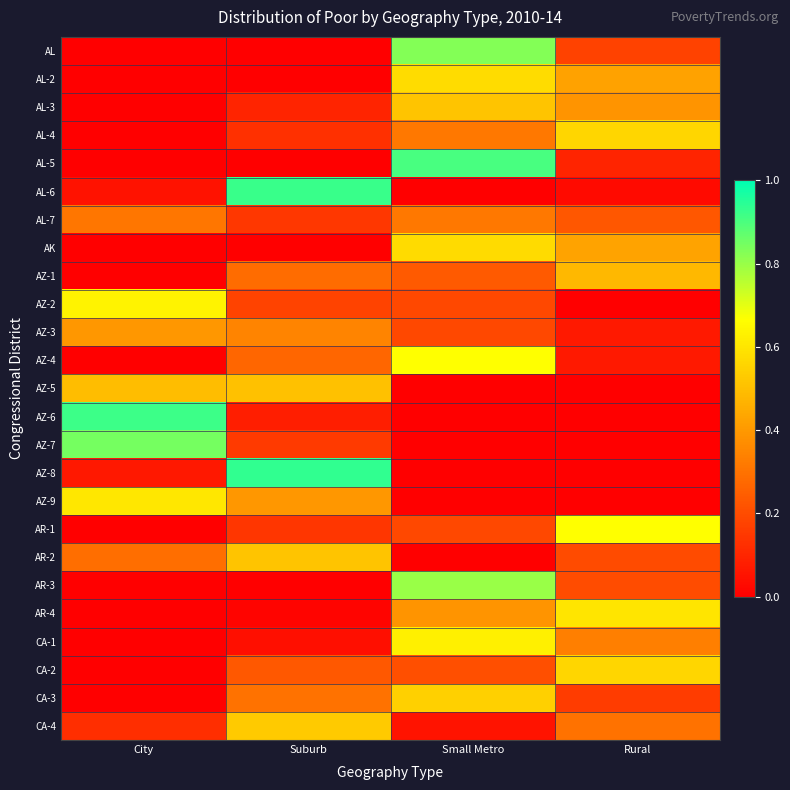

Reading left to right, what are all the values shown in this chart?

AL: City=0.0	Suburb=0.0	Small Metro=0.8	Rural=0.2
AL-2: City=0.0	Suburb=0.0	Small Metro=0.6	Rural=0.4
AL-3: City=0.0	Suburb=0.1	Small Metro=0.5	Rural=0.4
AL-4: City=0.0	Suburb=0.1	Small Metro=0.3	Rural=0.6
AL-5: City=0.0	Suburb=0.0	Small Metro=0.9	Rural=0.1
AL-6: City=0.0	Suburb=0.9	Small Metro=0.0	Rural=0.0
AL-7: City=0.3	Suburb=0.1	Small Metro=0.3	Rural=0.2
AK: City=0.0	Suburb=0.0	Small Metro=0.6	Rural=0.4
AZ-1: City=0.0	Suburb=0.3	Small Metro=0.2	Rural=0.5
AZ-2: City=0.6	Suburb=0.2	Small Metro=0.2	Rural=0.0
AZ-3: City=0.4	Suburb=0.3	Small Metro=0.2	Rural=0.1
AZ-4: City=0.0	Suburb=0.3	Small Metro=0.7	Rural=0.1
AZ-5: City=0.5	Suburb=0.5	Small Metro=0.0	Rural=0.0
AZ-6: City=0.9	Suburb=0.1	Small Metro=0.0	Rural=0.0
AZ-7: City=0.8	Suburb=0.2	Small Metro=0.0	Rural=0.0
AZ-8: City=0.1	Suburb=0.9	Small Metro=0.0	Rural=0.0
AZ-9: City=0.6	Suburb=0.4	Small Metro=0.0	Rural=0.0
AR-1: City=0.0	Suburb=0.1	Small Metro=0.2	Rural=0.7
AR-2: City=0.3	Suburb=0.5	Small Metro=0.0	Rural=0.2
AR-3: City=0.0	Suburb=0.0	Small Metro=0.8	Rural=0.2
AR-4: City=0.0	Suburb=0.0	Small Metro=0.4	Rural=0.6
CA-1: City=0.0	Suburb=0.0	Small Metro=0.6	Rural=0.3
CA-2: City=0.0	Suburb=0.2	Small Metro=0.2	Rural=0.6
CA-3: City=0.0	Suburb=0.3	Small Metro=0.5	Rural=0.2
CA-4: City=0.1	Suburb=0.5	Small Metro=0.1	Rural=0.3